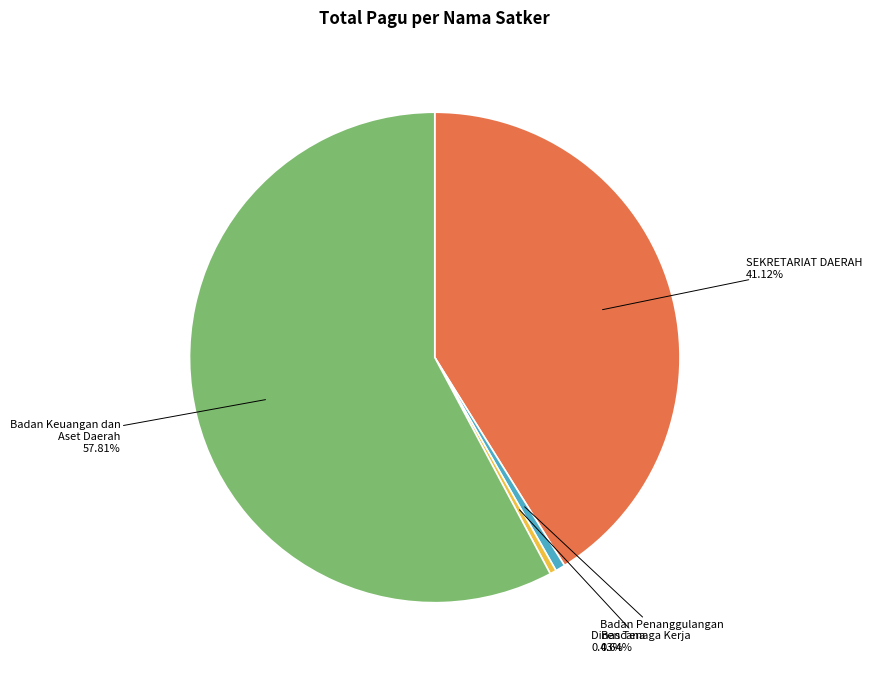

What is the largest slice in the pie chart?

Badan Keuangan dan Aset Daerah